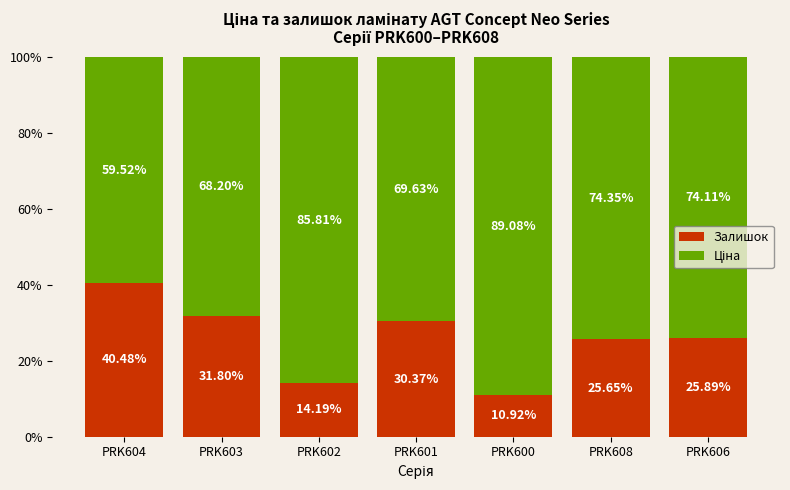

What is the sum of the Залишок values at PRK606 and PRK602?

40.1